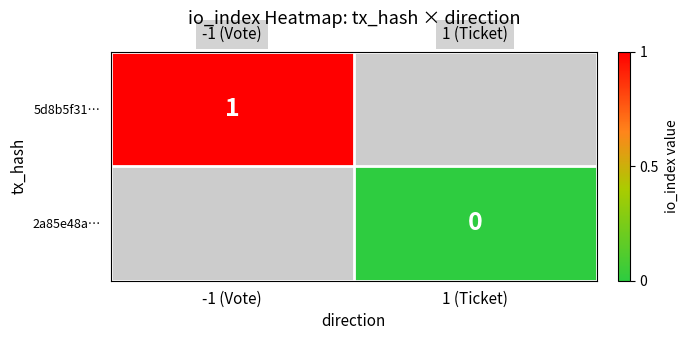

How many distinct data groups are displayed?

2